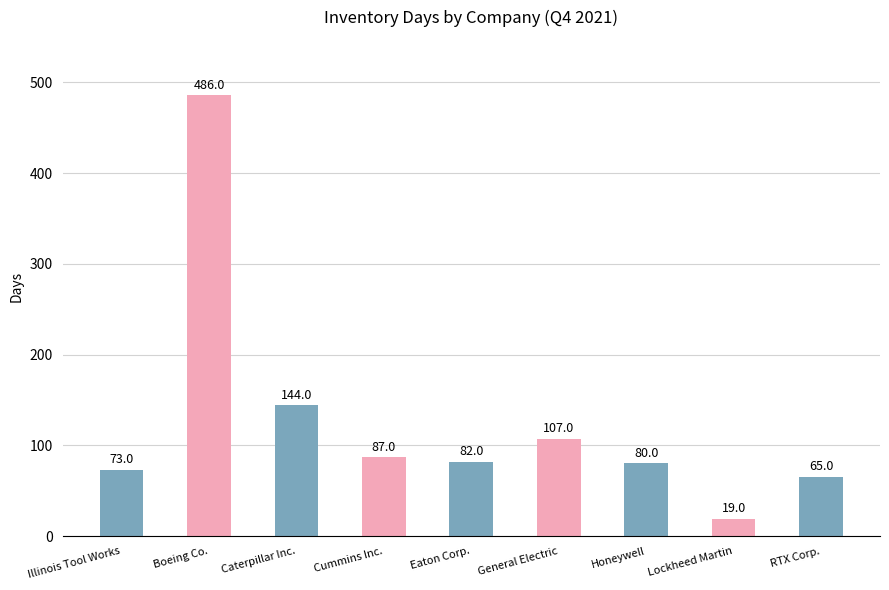

How many data points does each series have?

9